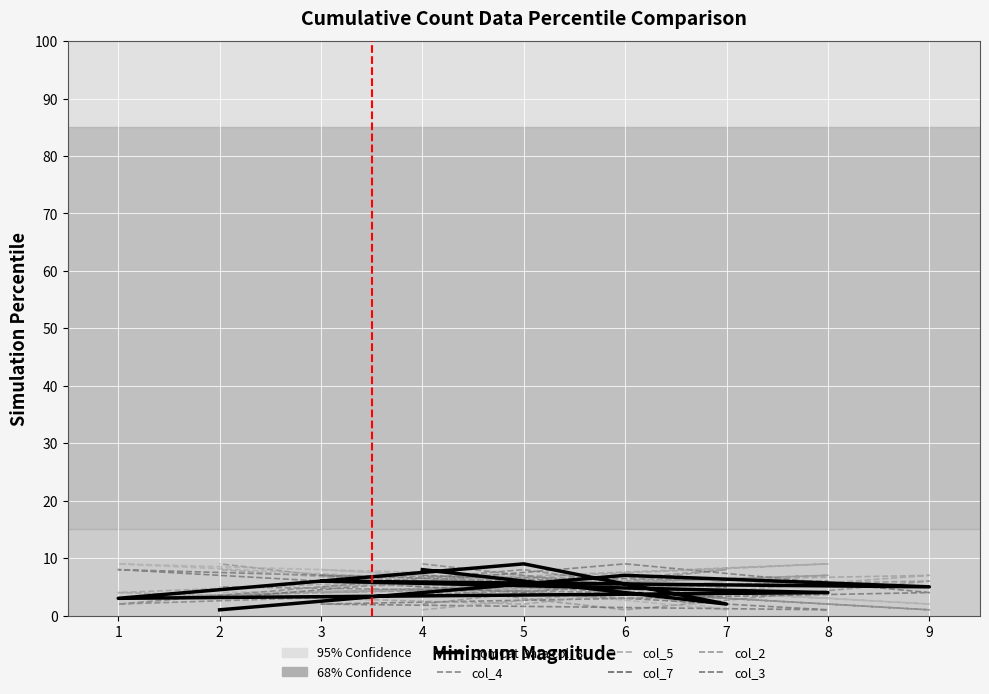

Where is col_5 nearest to the value 5?

6